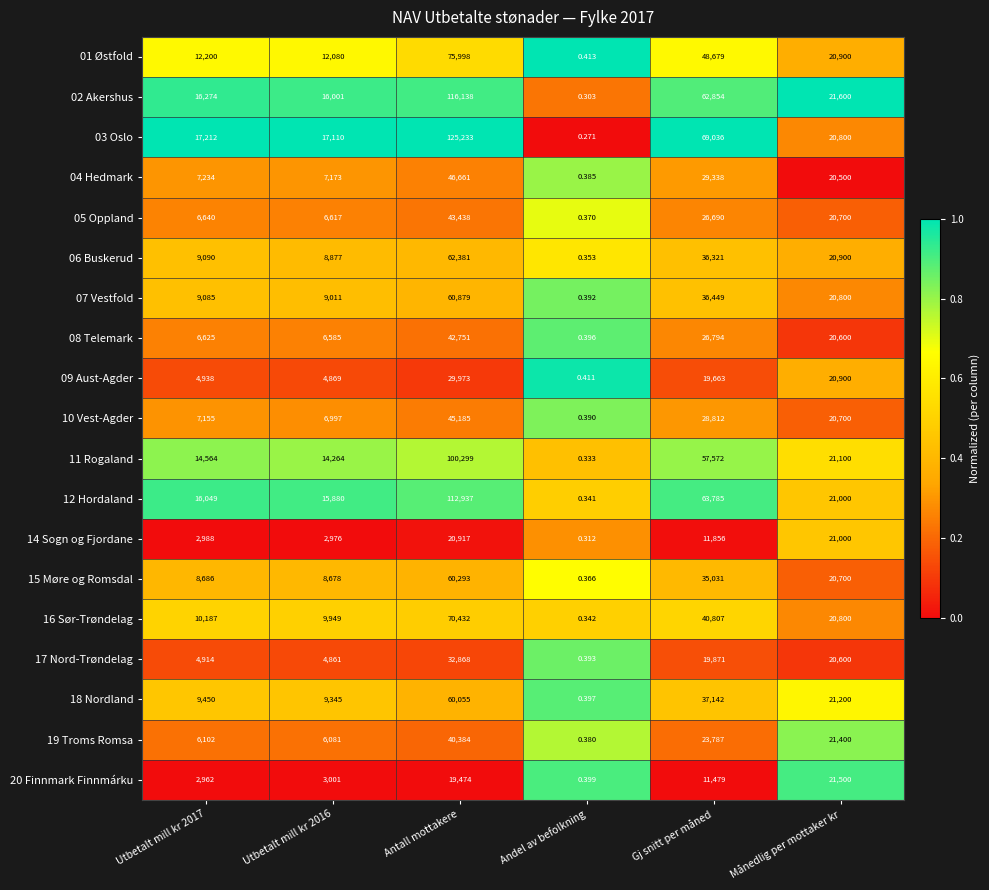

Which series changed the most between Antall mottakere and Månedlig per mottaker kr?

03 Oslo